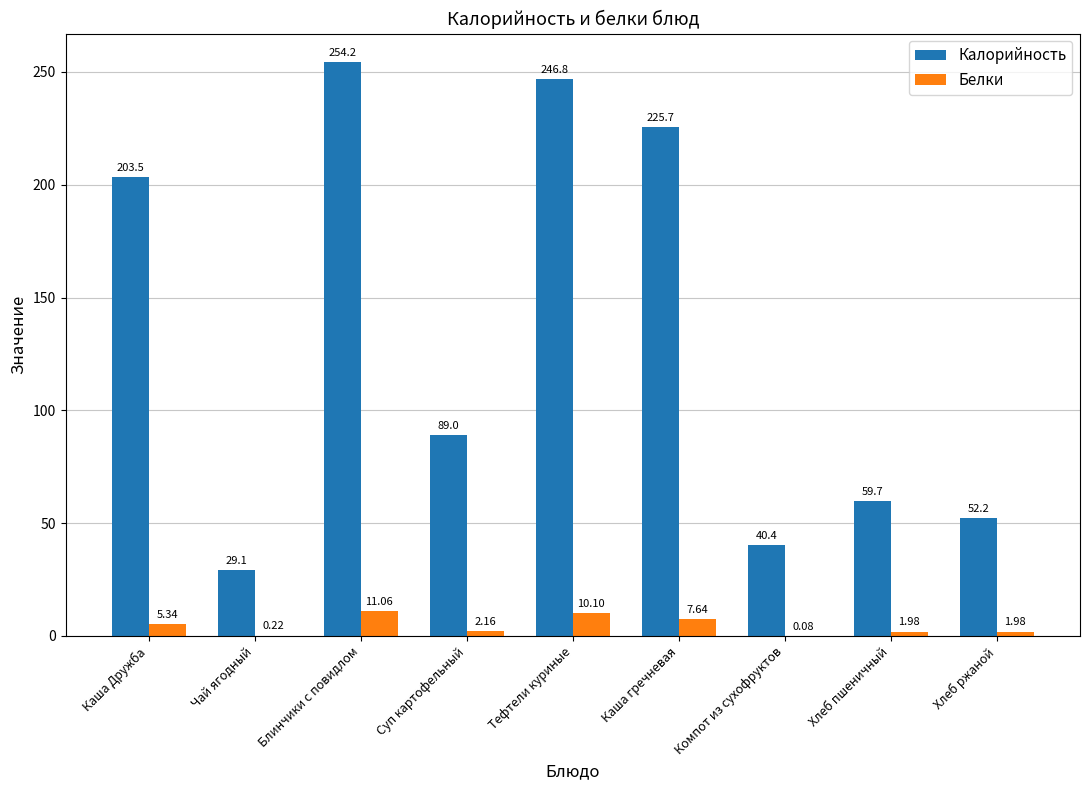

What is the approximate value of Калорийность at Чай ягодный?

29.1